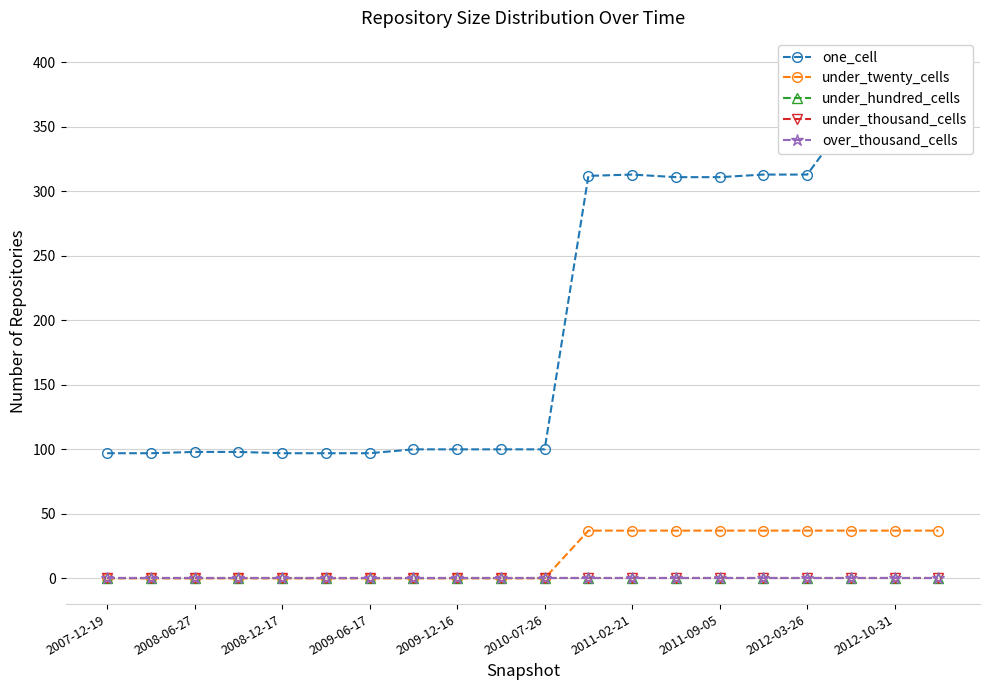

Reading left to right, extract all data points from this chart.

one_cell: 97	97	98	98	97	97	97	100	100	100	100	312	313	311	311	313	313	359	398	399
under_twenty_cells: 0	0	0	0	0	0	0	0	0	0	0	37	37	37	37	37	37	37	37	37
under_hundred_cells: 0	0	0	0	0	0	0	0	0	0	0	0	0	0	0	0	0	0	0	0
under_thousand_cells: 0	0	0	0	0	0	0	0	0	0	0	0	0	0	0	0	0	0	0	0
over_thousand_cells: 0	0	0	0	0	0	0	0	0	0	0	0	0	0	0	0	0	0	0	0